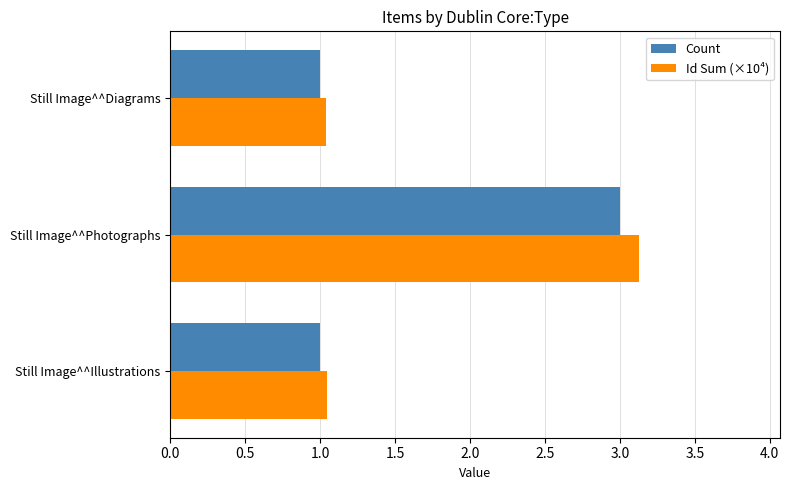

Between Still Image^^Illustrations and Still Image^^Photographs, which series saw the biggest shift?

Id Sum (×10⁴)